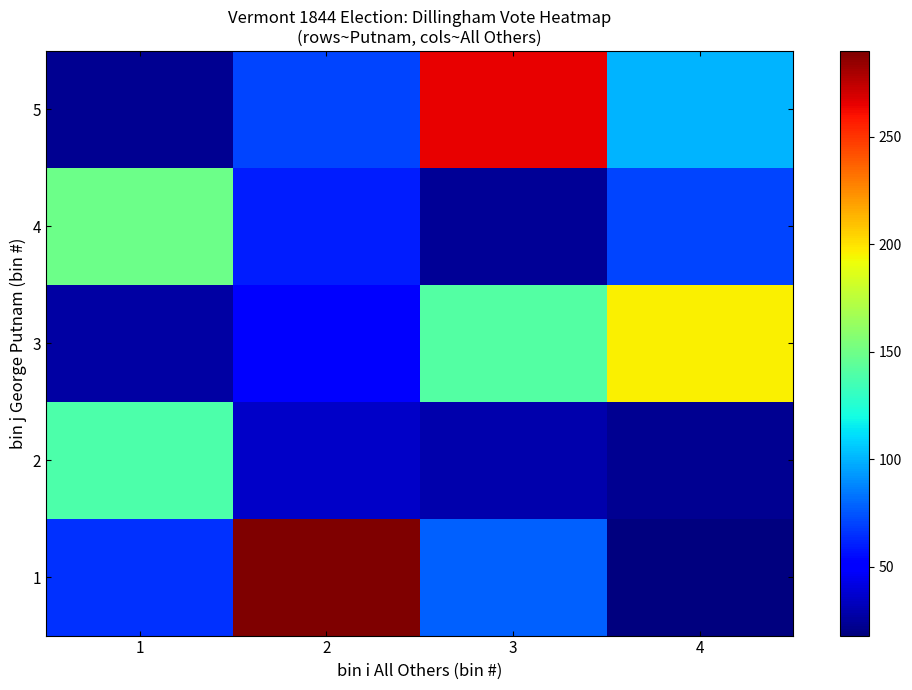

Which series changed the most between 3 and 4?

5